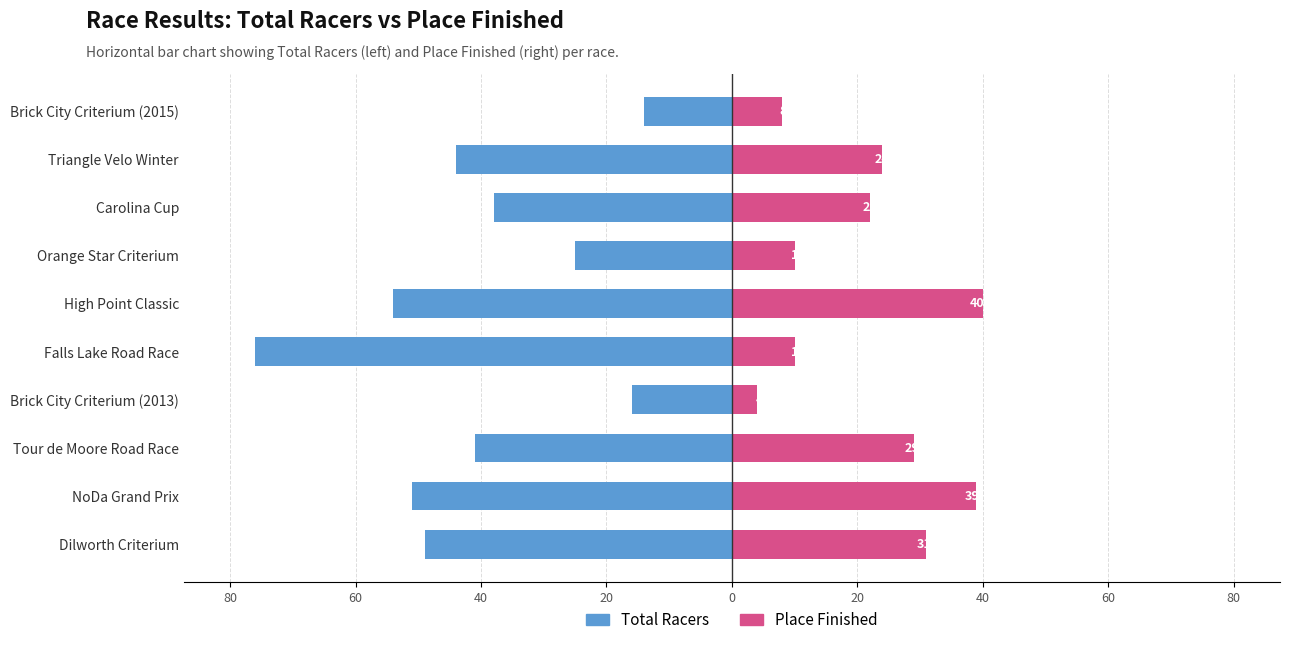

The value of Total Racers at High Point Classic is -21. True or false?

False